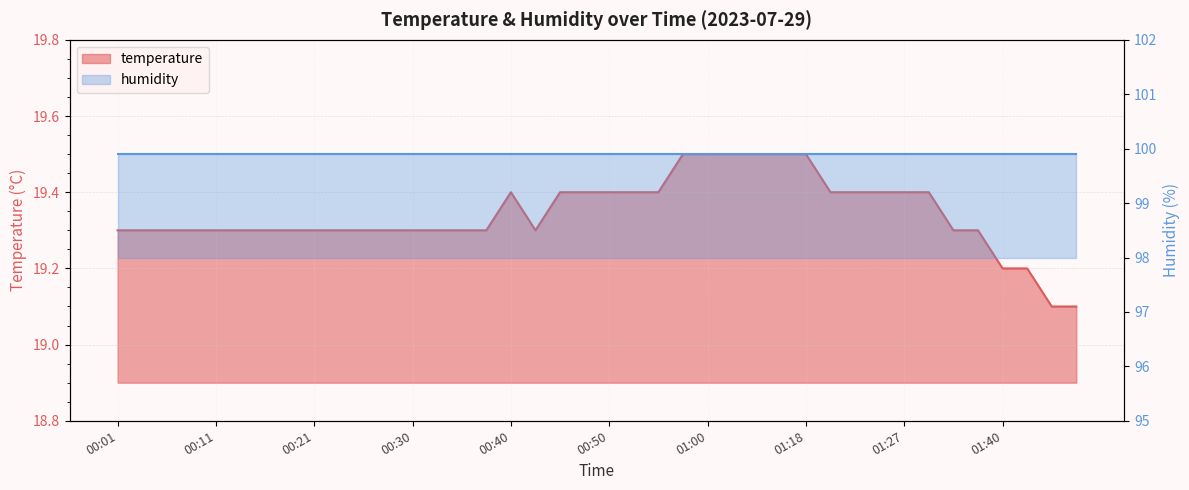

What is the average value?

19.3